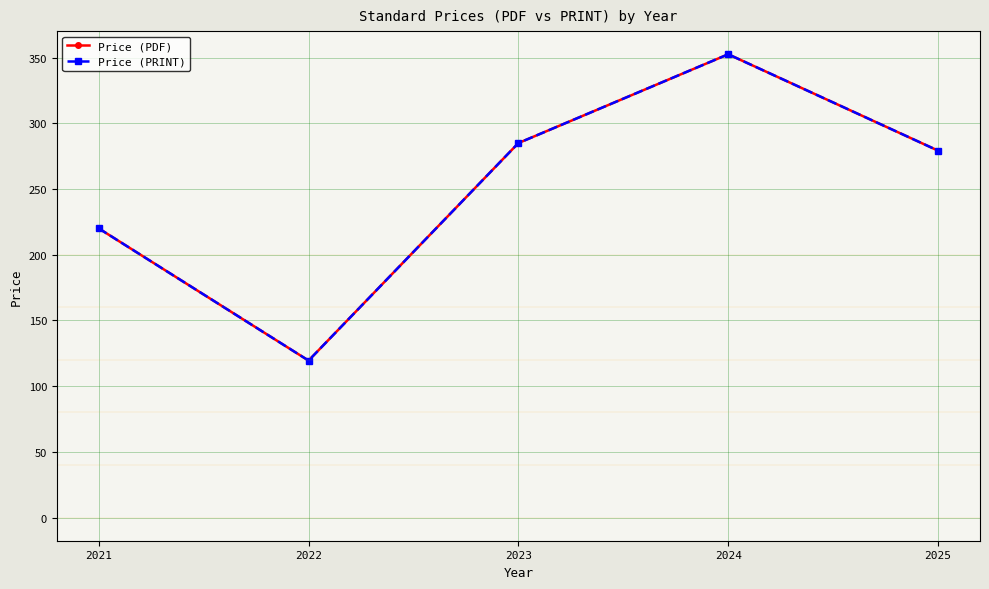

Is this an area chart (filled region under the line)?

No